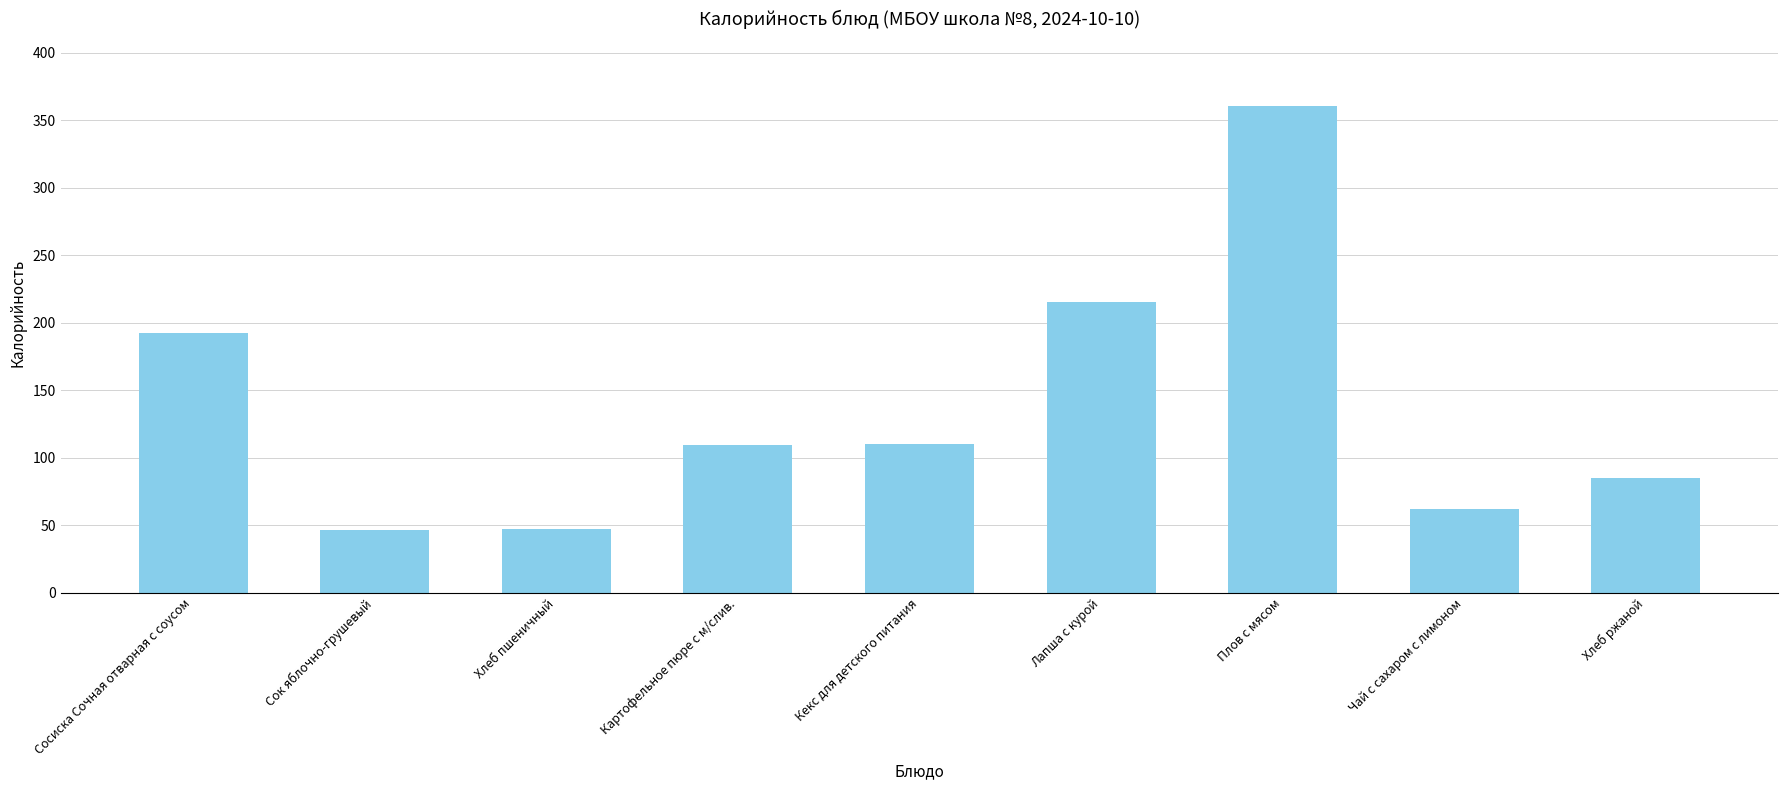

Does the chart contain stacked bars?

No